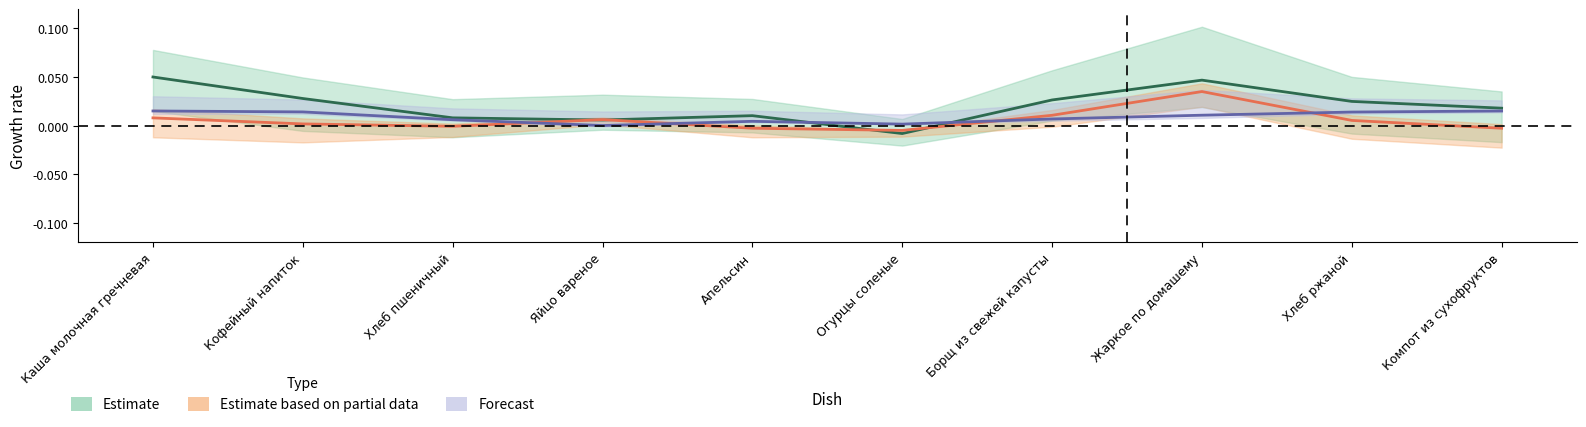

Does the chart have visible grid lines?

No